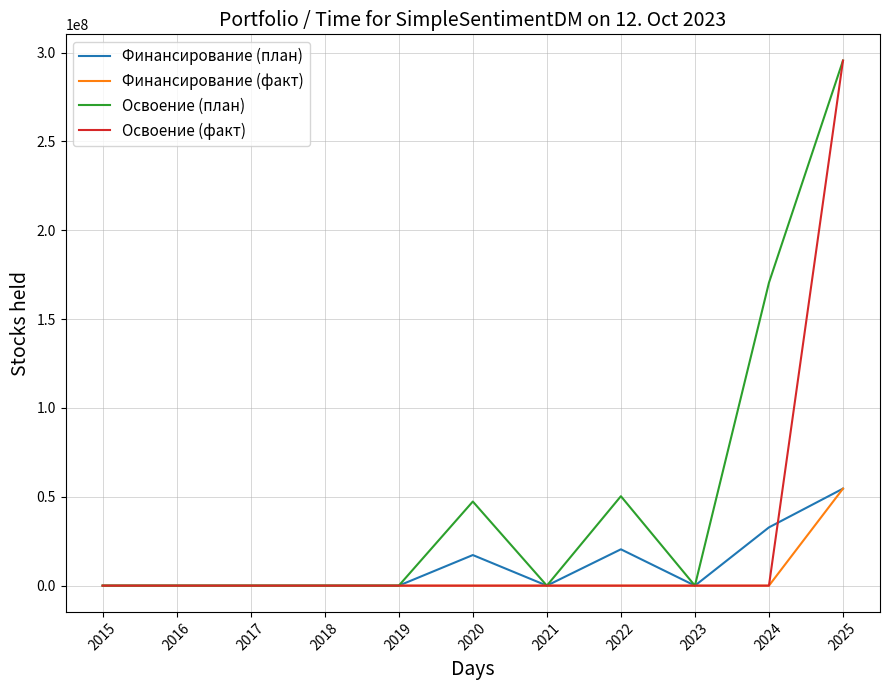

What is the maximum value shown in the chart?

295503231